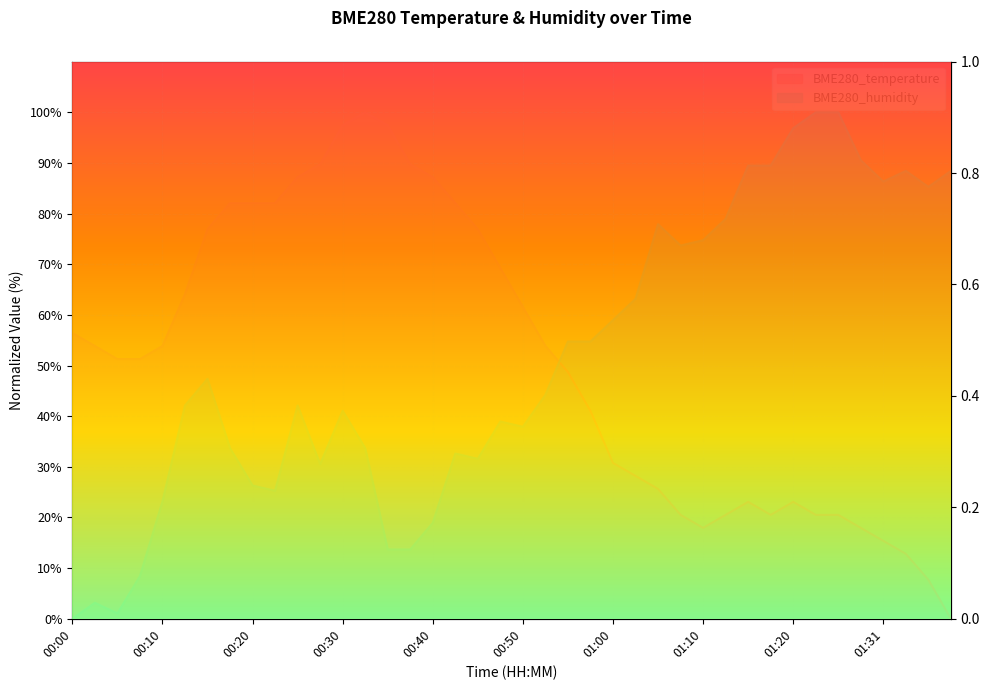

At which label does BME280_temperature first exceed 53?

00:00